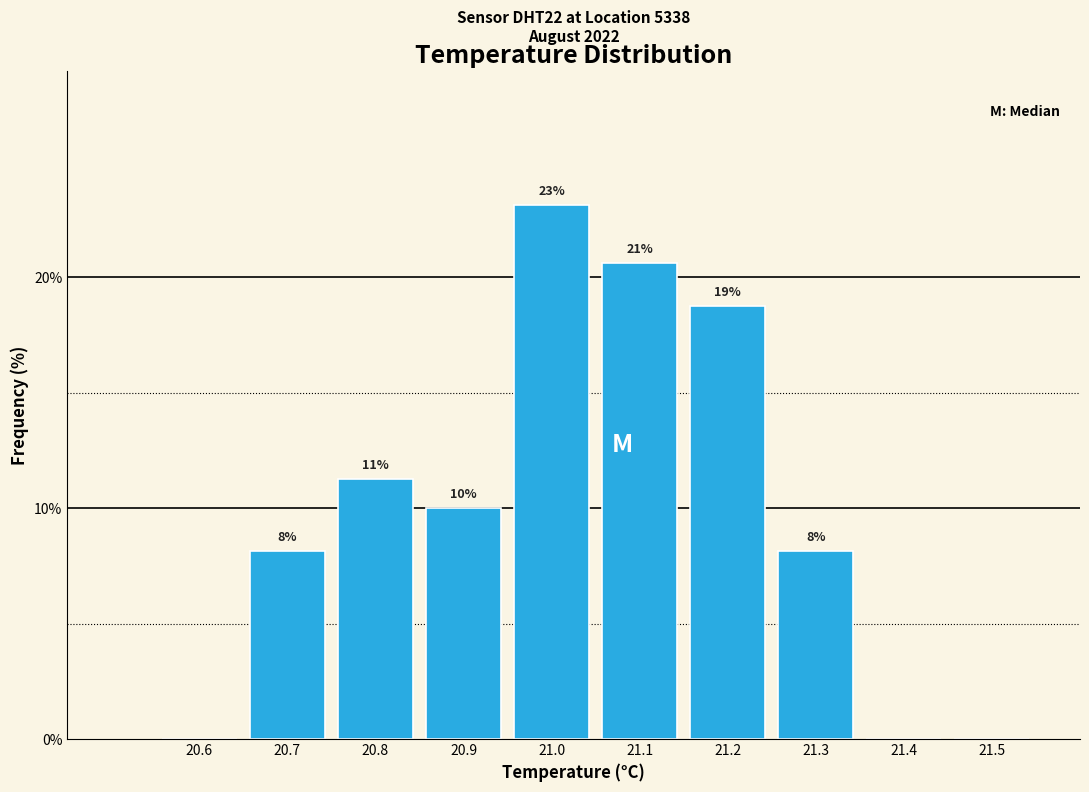

Are the bars horizontal?

No